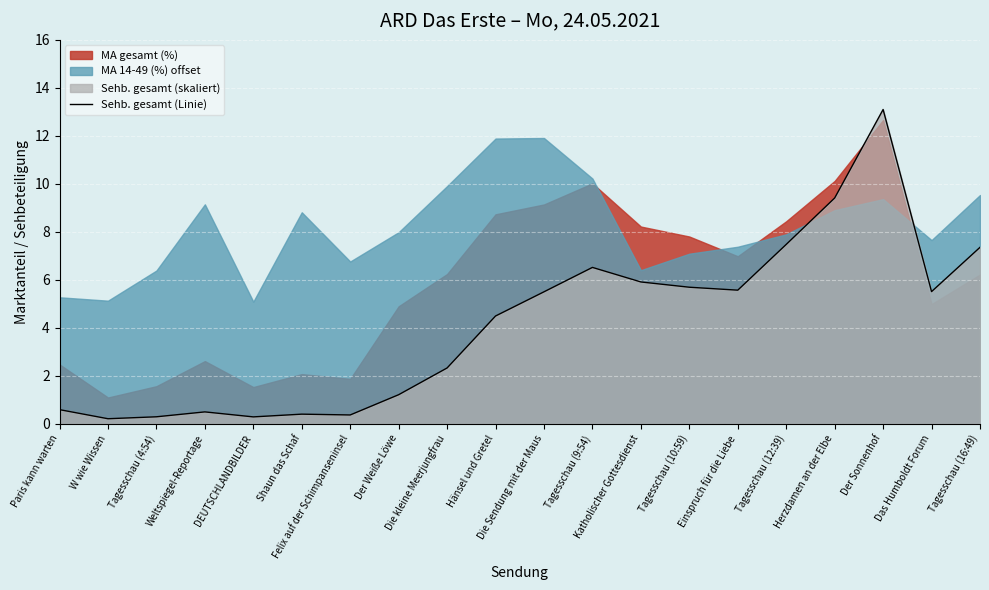

Approximately how many times larger is the value at Tagesschau (12:39) compared to Die Sendung mit der Maus?

1.4